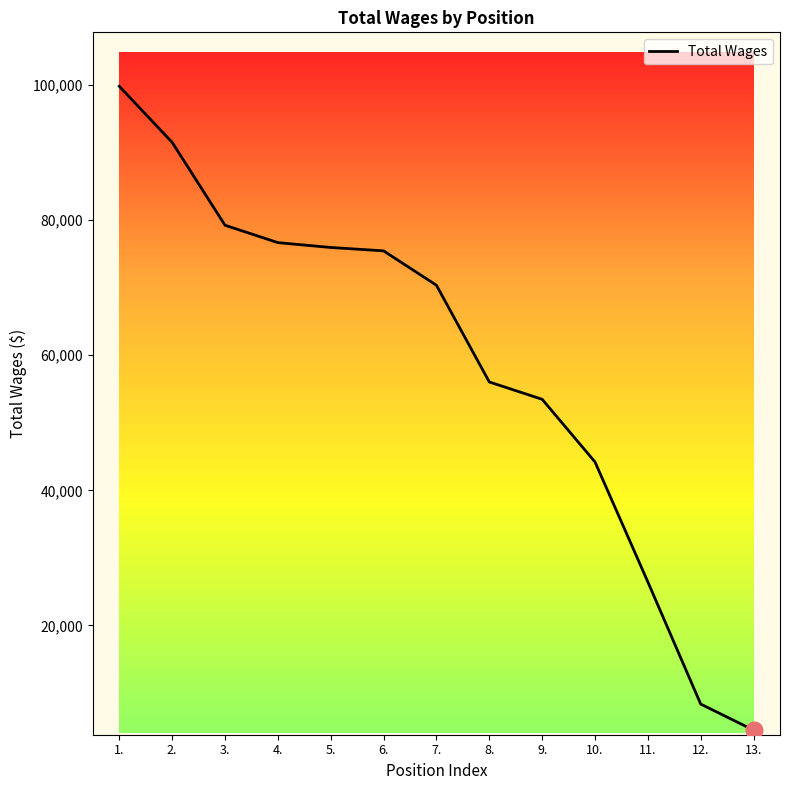

True or false: the data shows 8367 at 12..

True